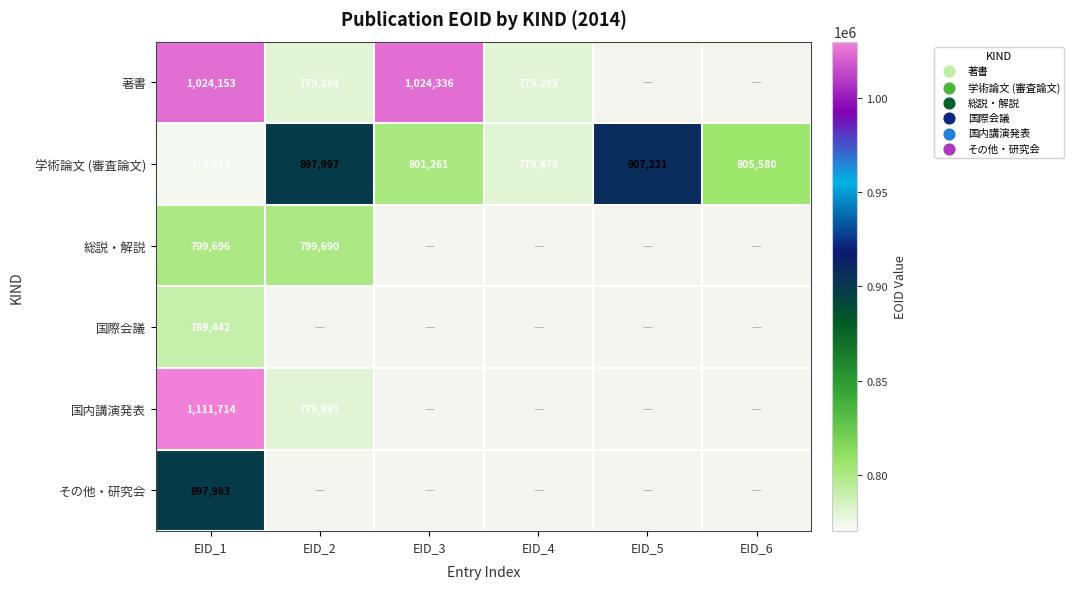

Count the number of categories in the chart.

6